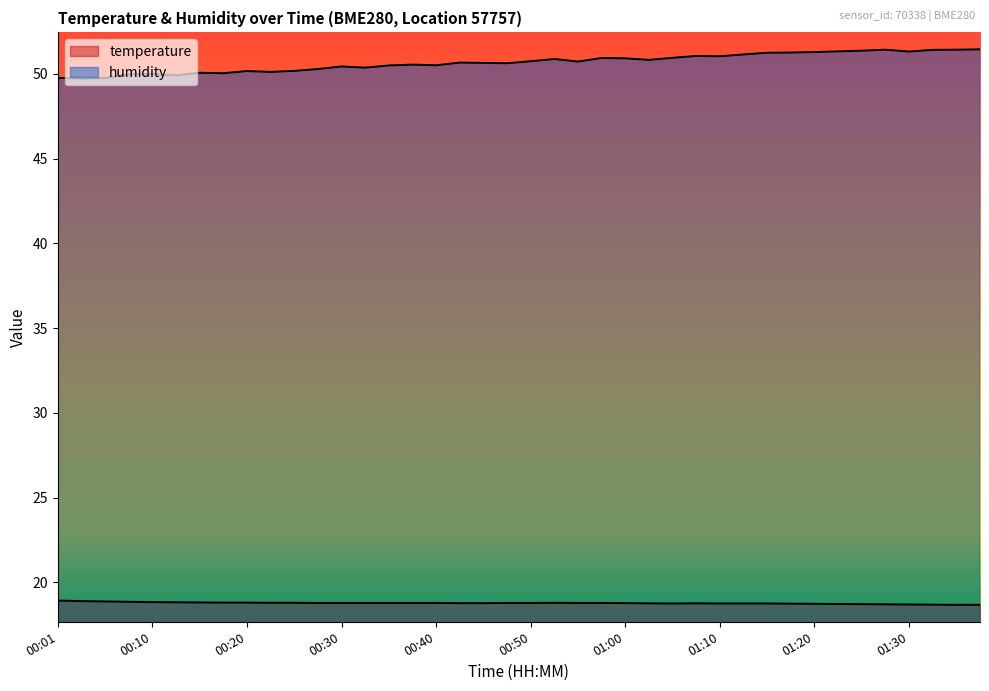

Which series changed the most between 00:45 and 01:20?

humidity